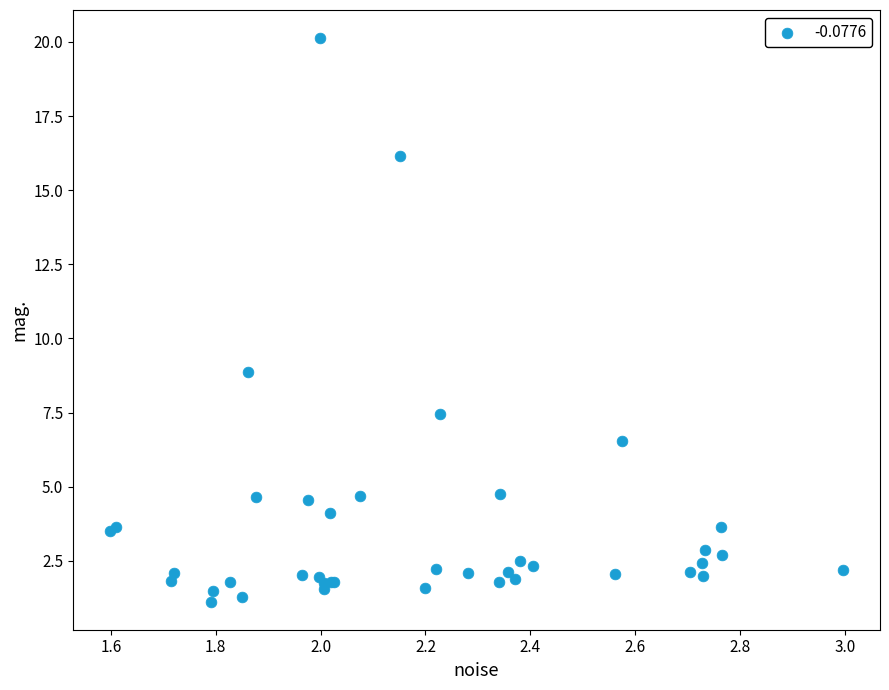

What Y value in the scatter plot is closest to 10?

8.9